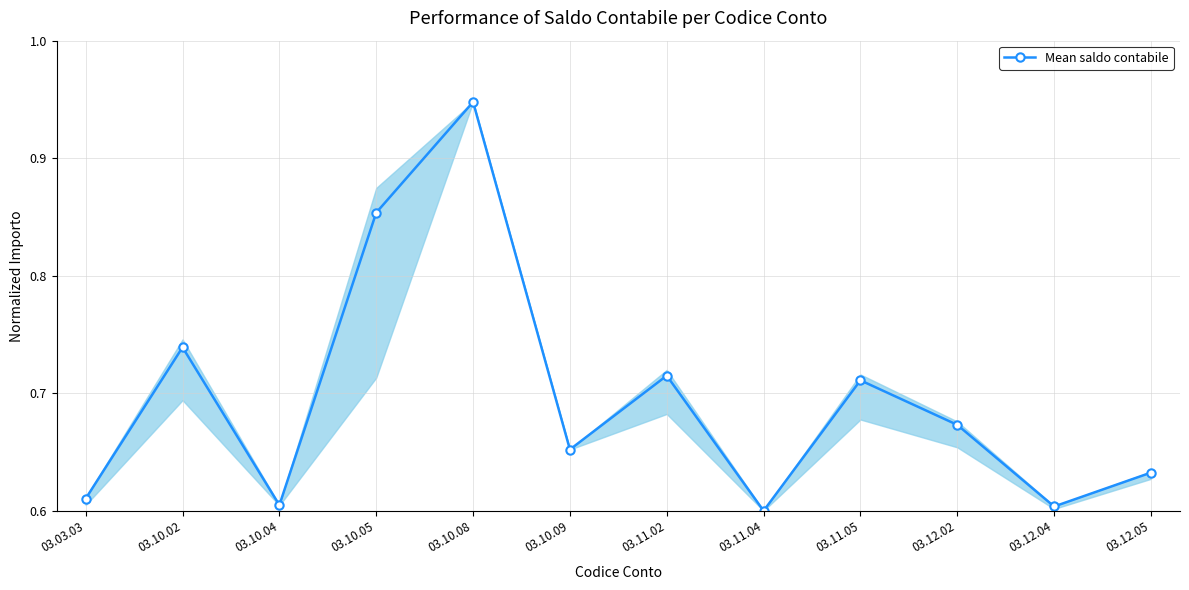

The value at 03.10.04 is 1.1. True or false?

False